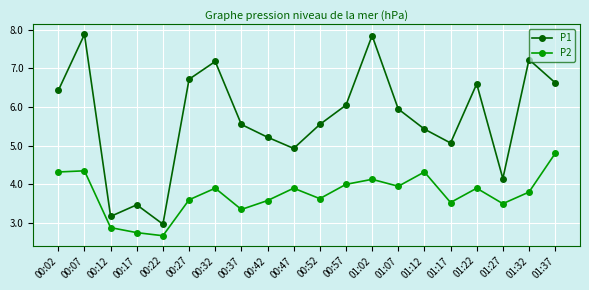

Is it true that P2 equals 3.5 at 01:17?

True